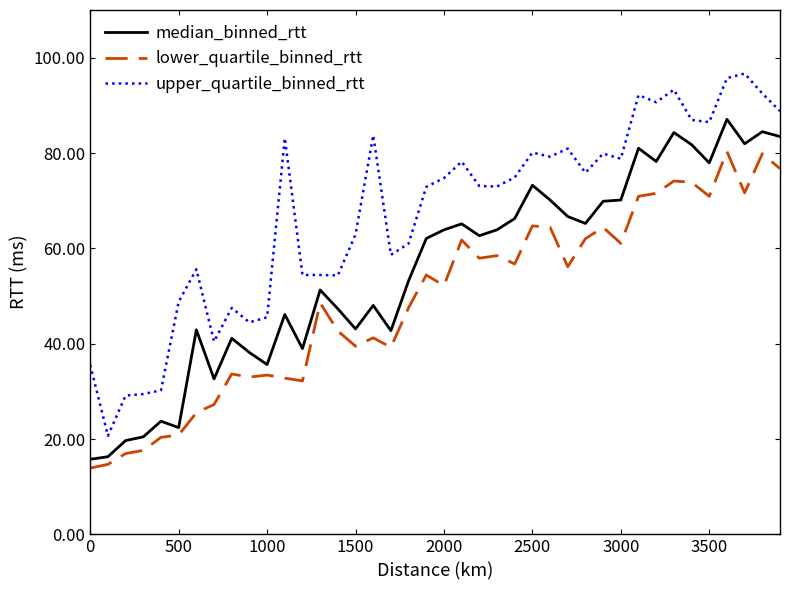

True or false: median_binned_rtt and upper_quartile_binned_rtt intersect in this chart.

False